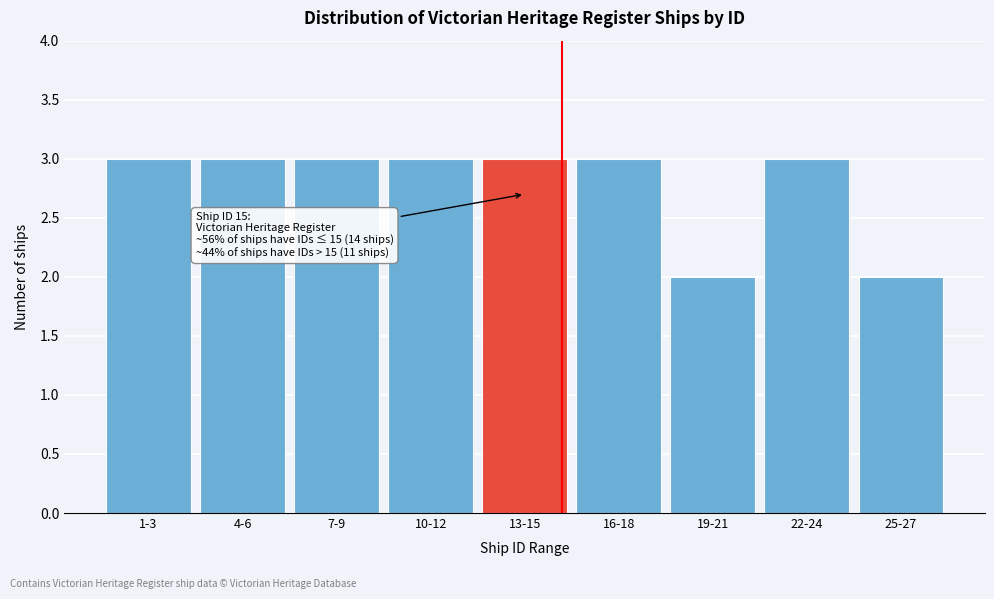

Reading left to right, extract all data points from this chart.

3	3	3	3	3	3	2	3	2